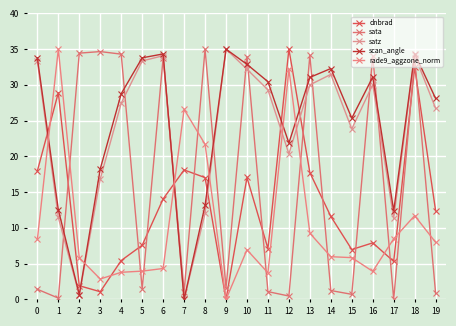

What is the sum of the scan_angle values at 7 and 4?

28.8